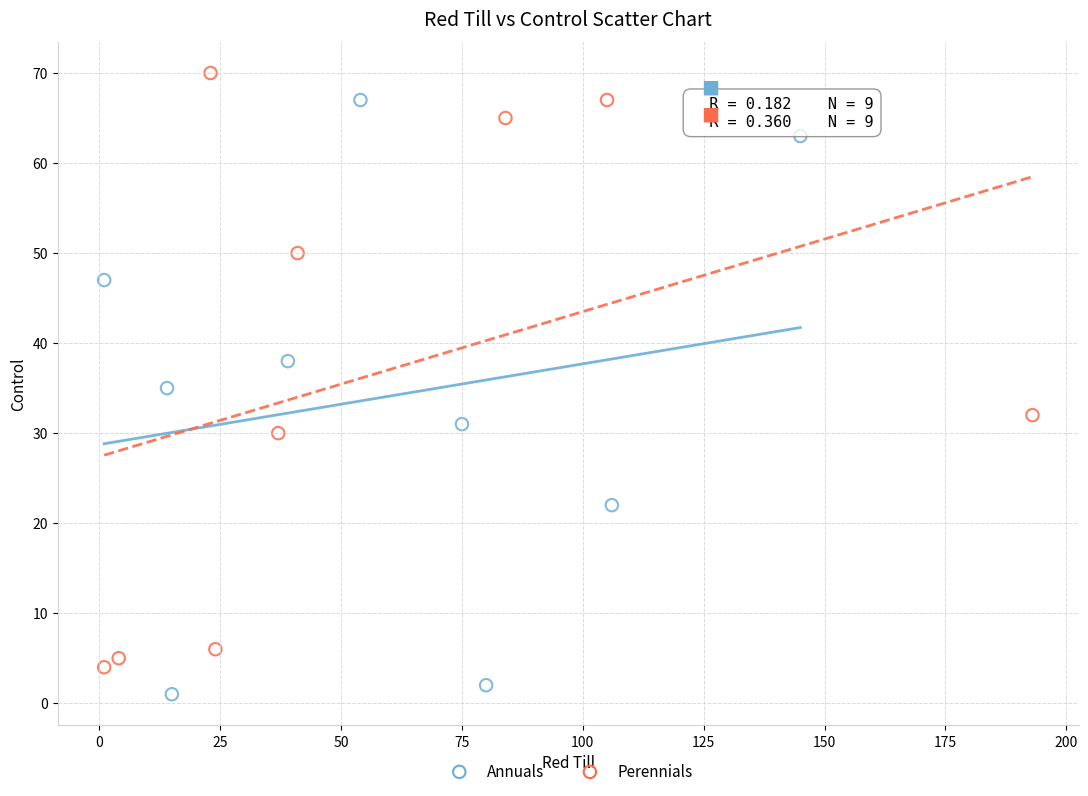

What are all the series names shown in the legend?

Annuals, Perennials